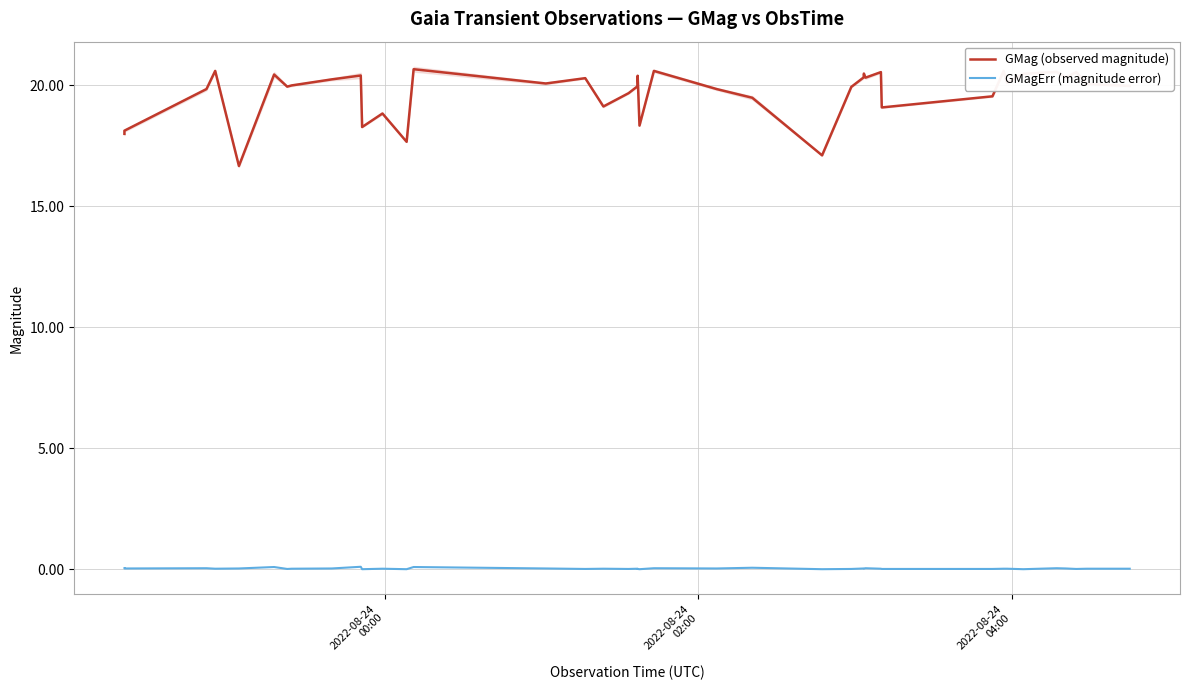

How many lines are shown in the chart?

2